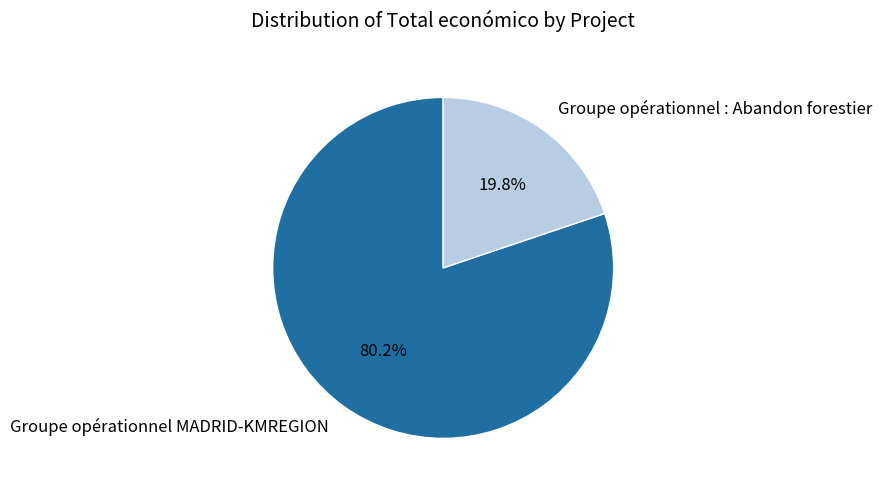

Which category has the smallest portion of the pie?

Groupe opérationnel : Abandon forestier